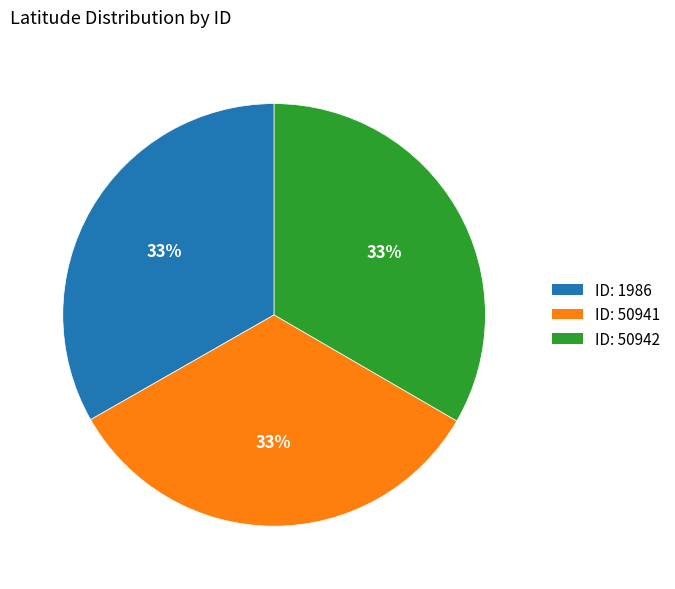

To the nearest percent, what portion does ID: 50941 represent?

33%